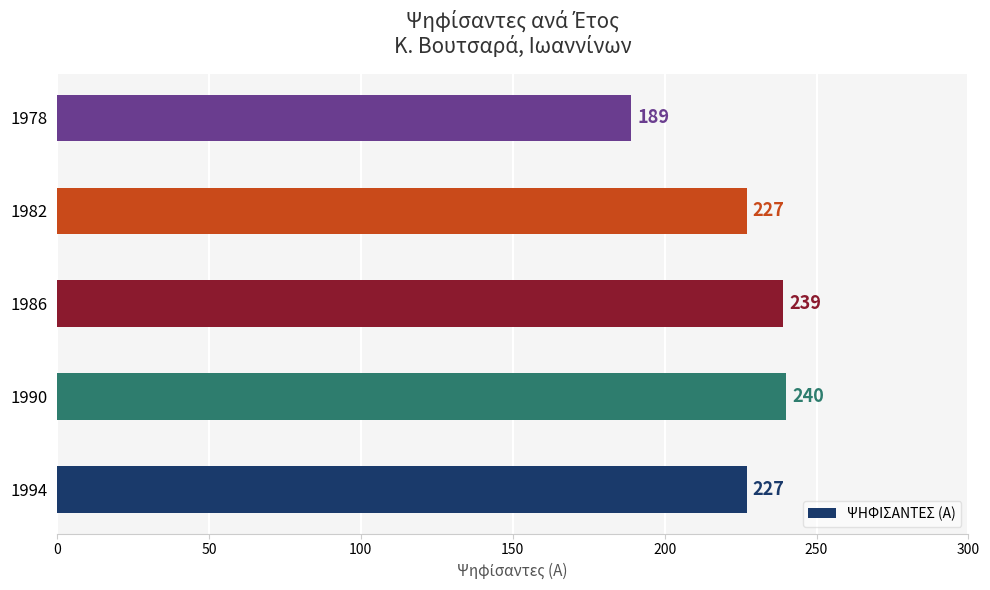

Read the value at 1982.

227